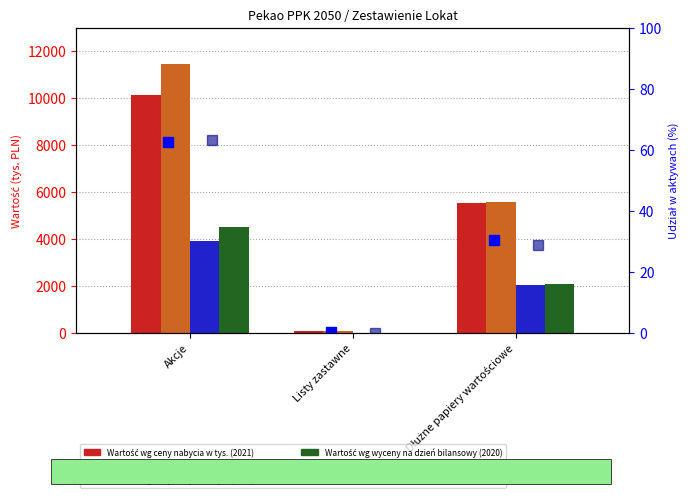

Is the value of Udział % (2021) at Dłużne papiery wartościowe greater than the value of Wartość wg wyceny na dzień bilansowy (2020) at Akcje?

No